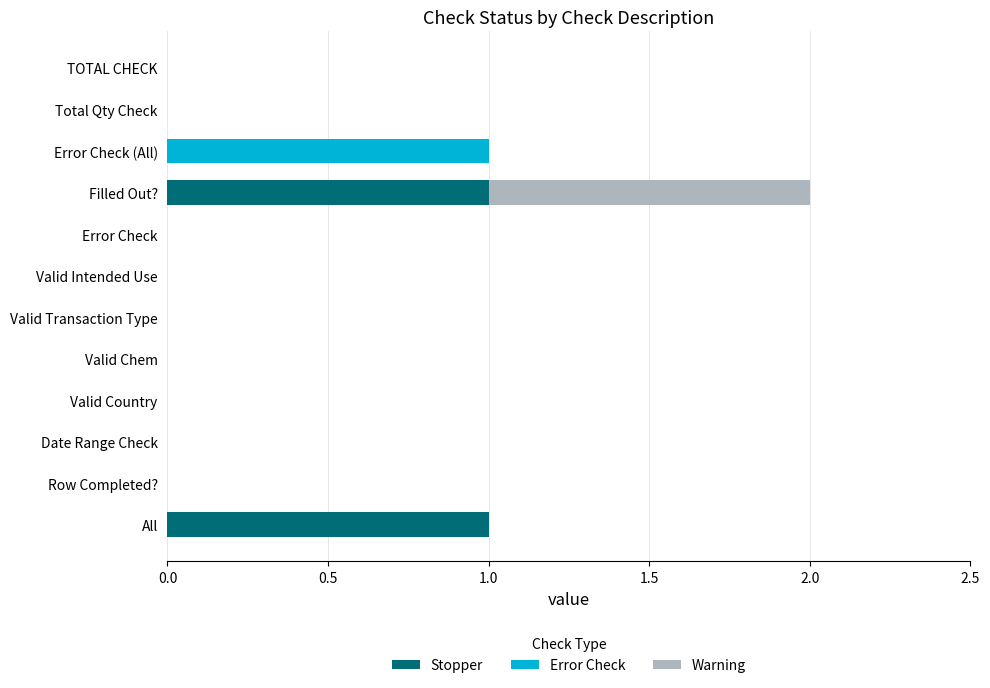

What position from the left is Valid Intended Use?

7